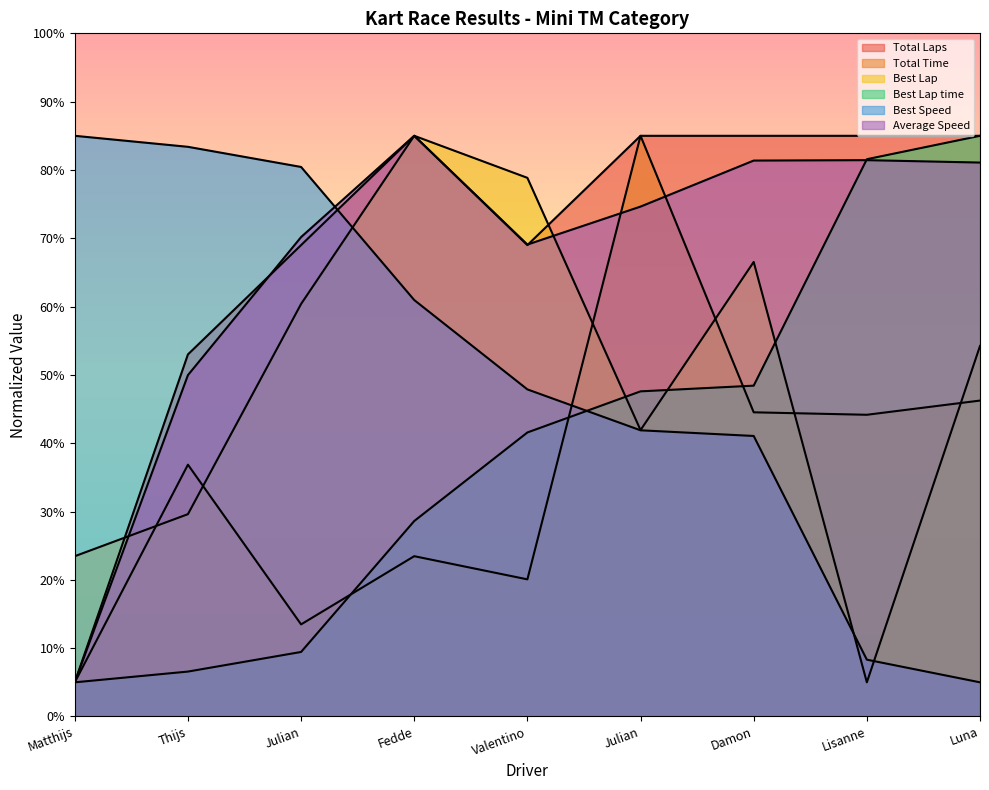

What is the difference between the second highest and second lowest values in the Best Lap series?

55.4